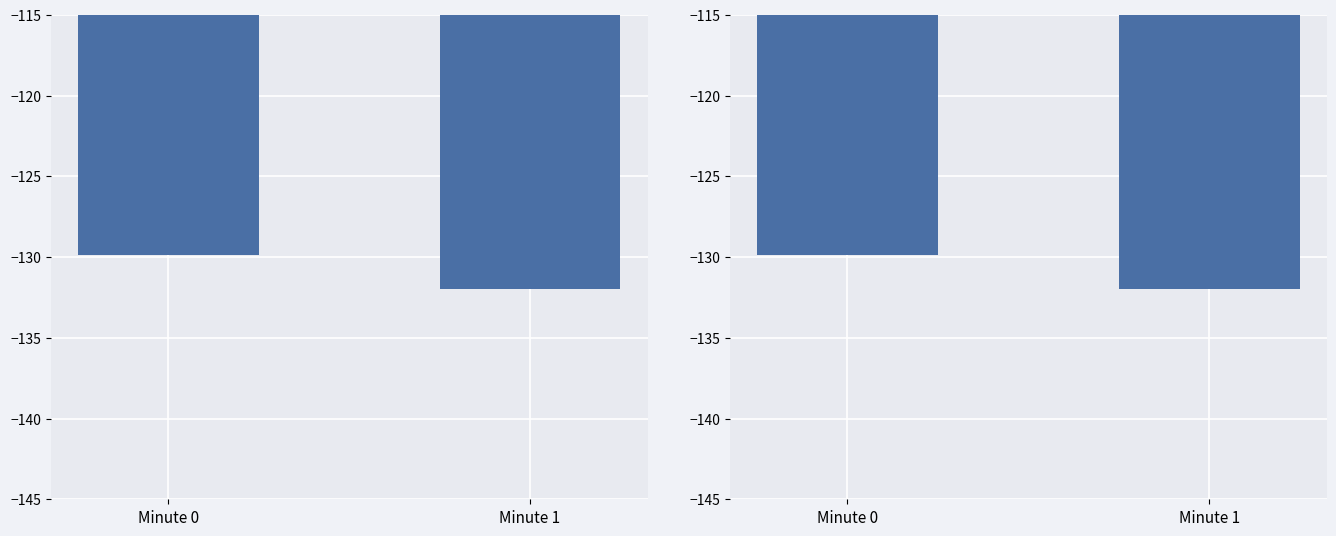

List the labels in order of value, smallest first.

Minute 1, Minute 0